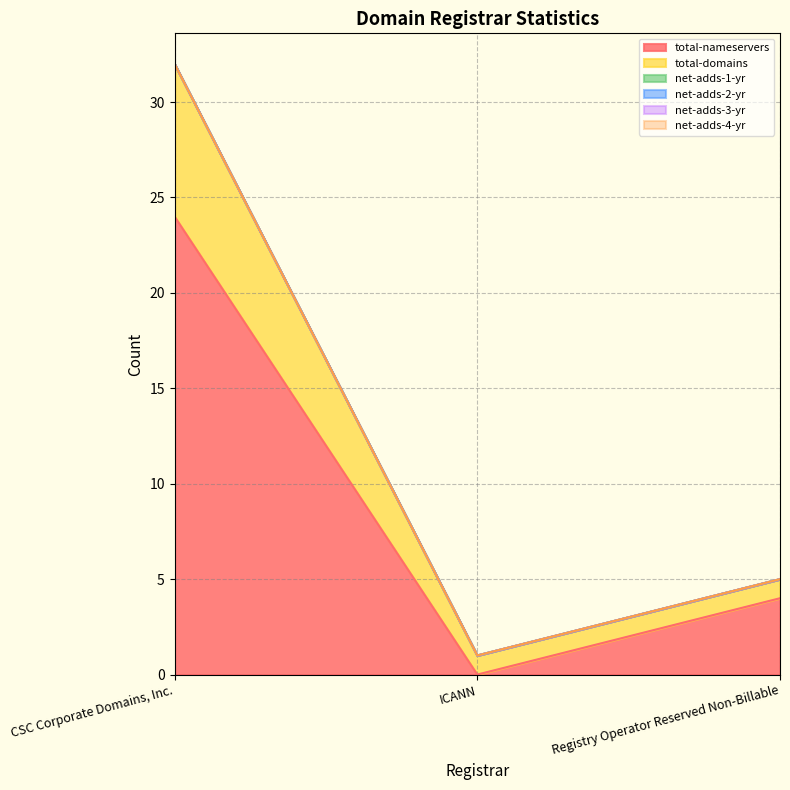

What is the difference between the second highest and minimum values in the total-nameservers series?

4